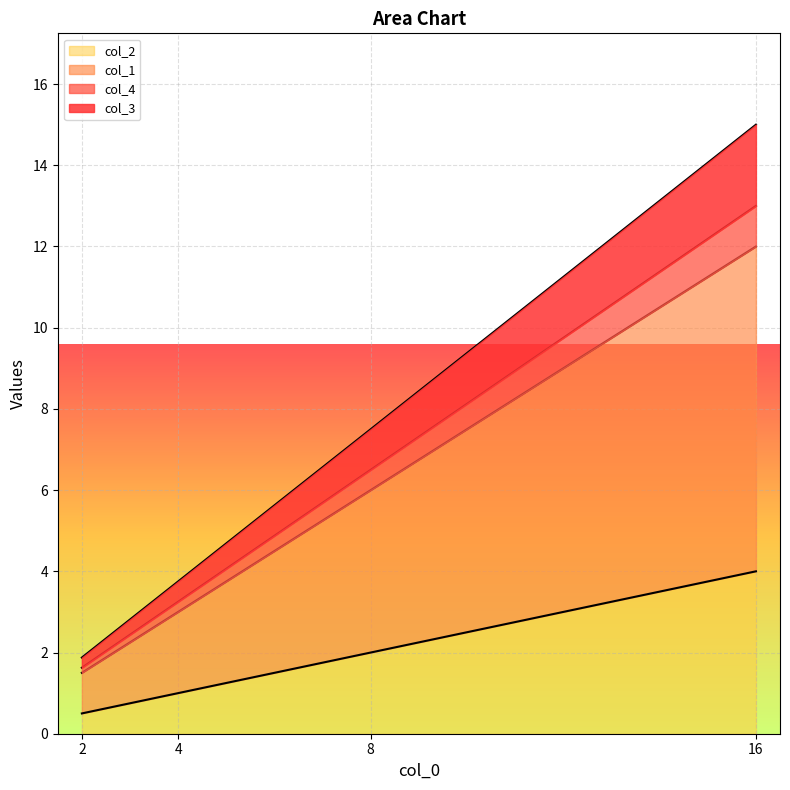

How many lines are shown in the chart?

4